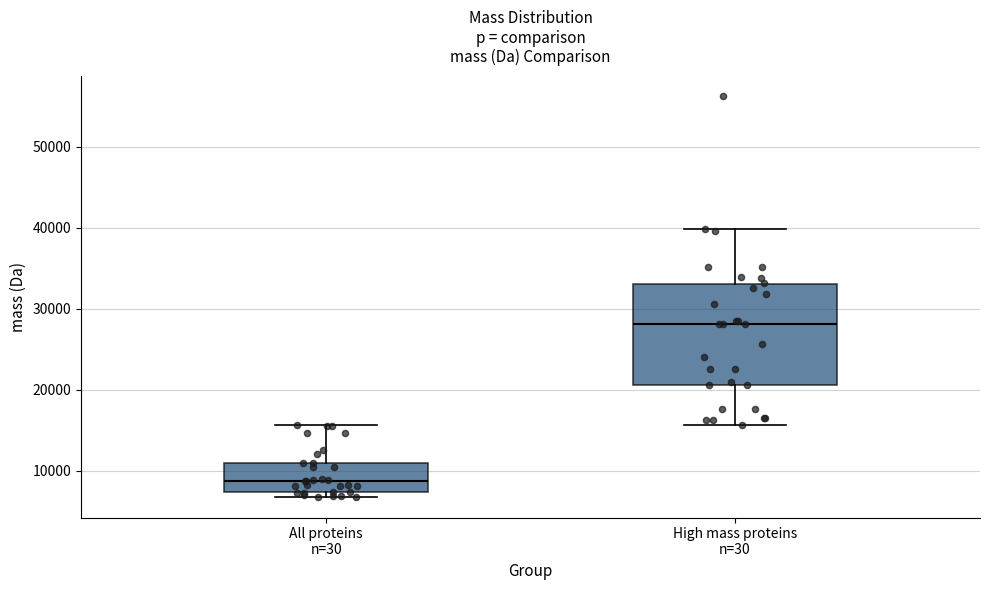

Where does the median line of the box for High mass proteins n=30 sit on the y-axis? The values are not printed on the chart, so give them approximately, as read against the axis.

28000